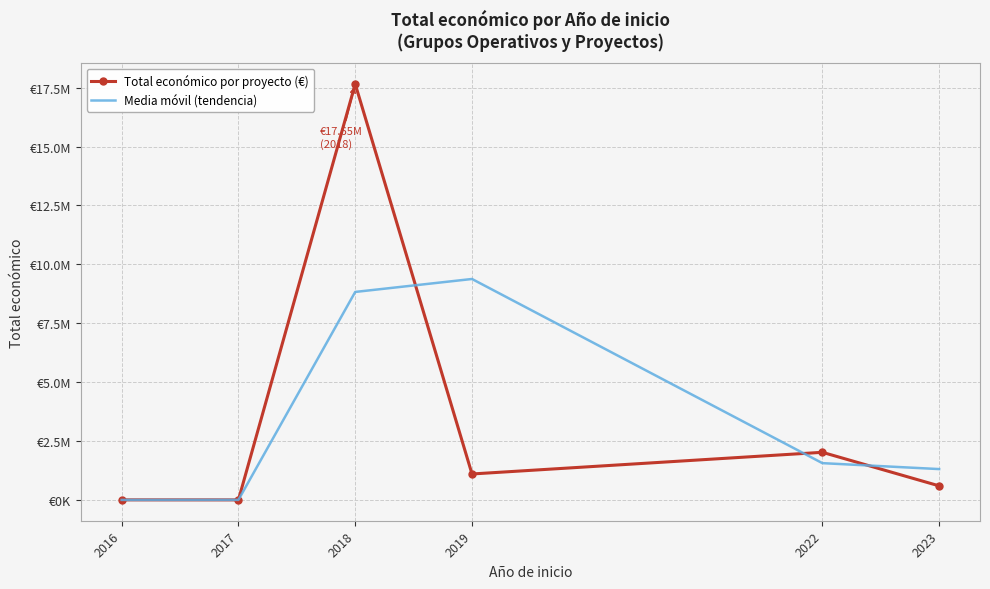

At how many categories does at least one series exceed 3942920?

2